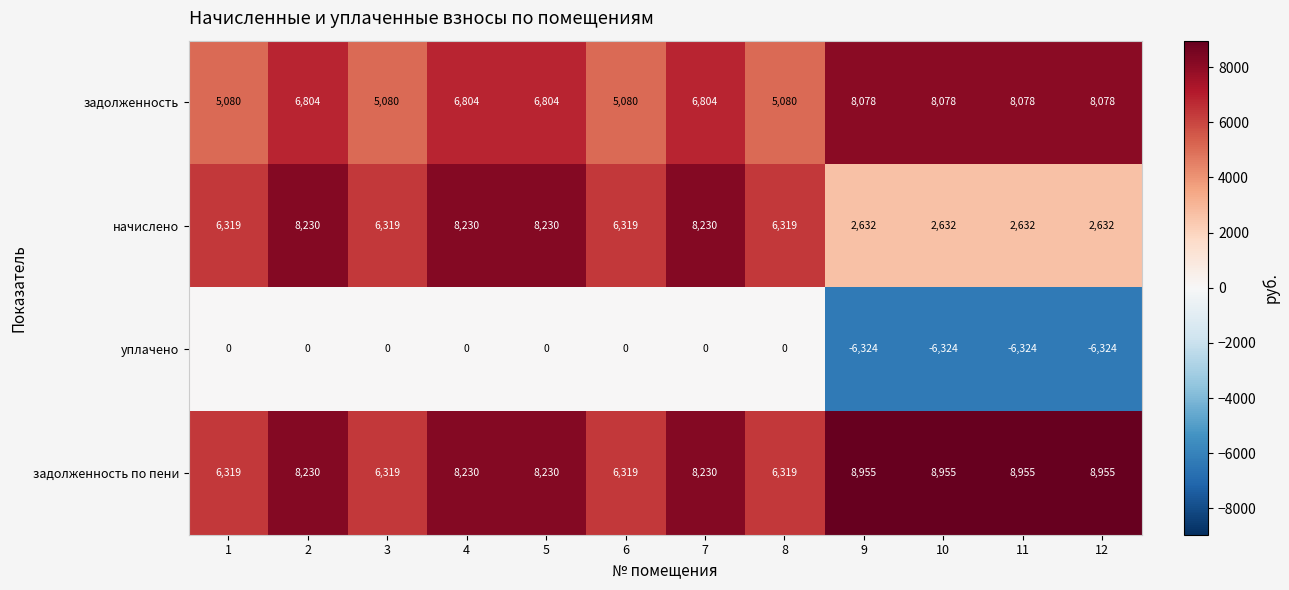

The начислено series shows 11049 at 8. True or false?

False